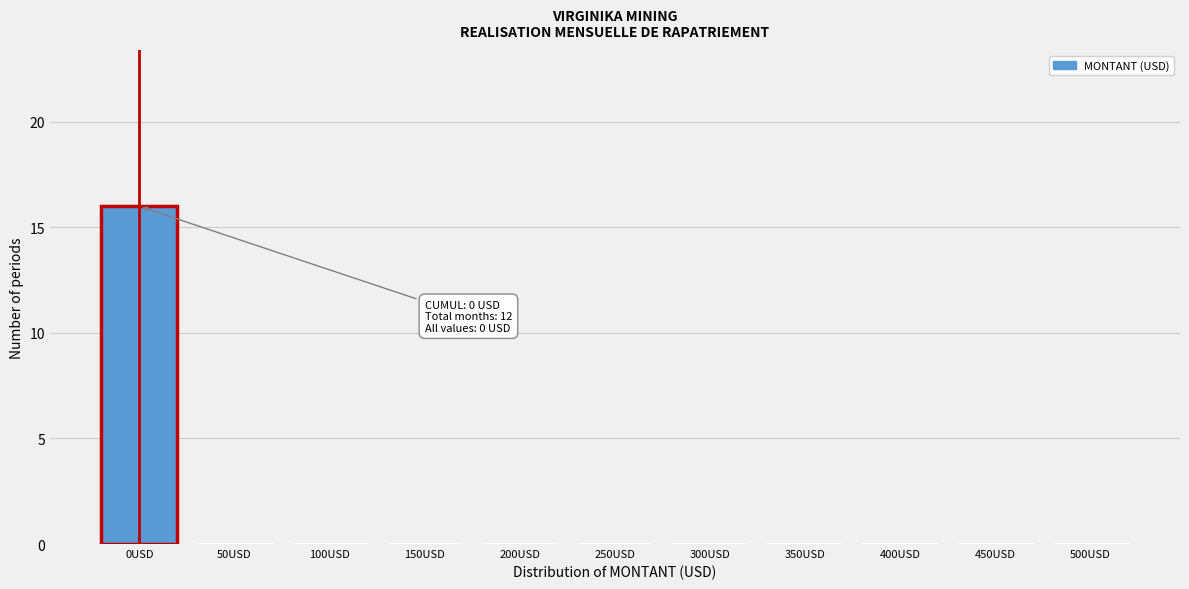

Reading left to right, what are all the values shown in this chart?

0USD=16	50USD=0	100USD=0	150USD=0	200USD=0	250USD=0	300USD=0	350USD=0	400USD=0	450USD=0	500USD=0